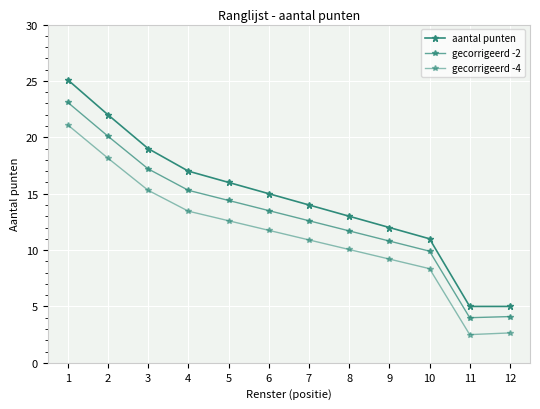

The value of gecorrigeerd -4 at 5 is 12.6. True or false?

True